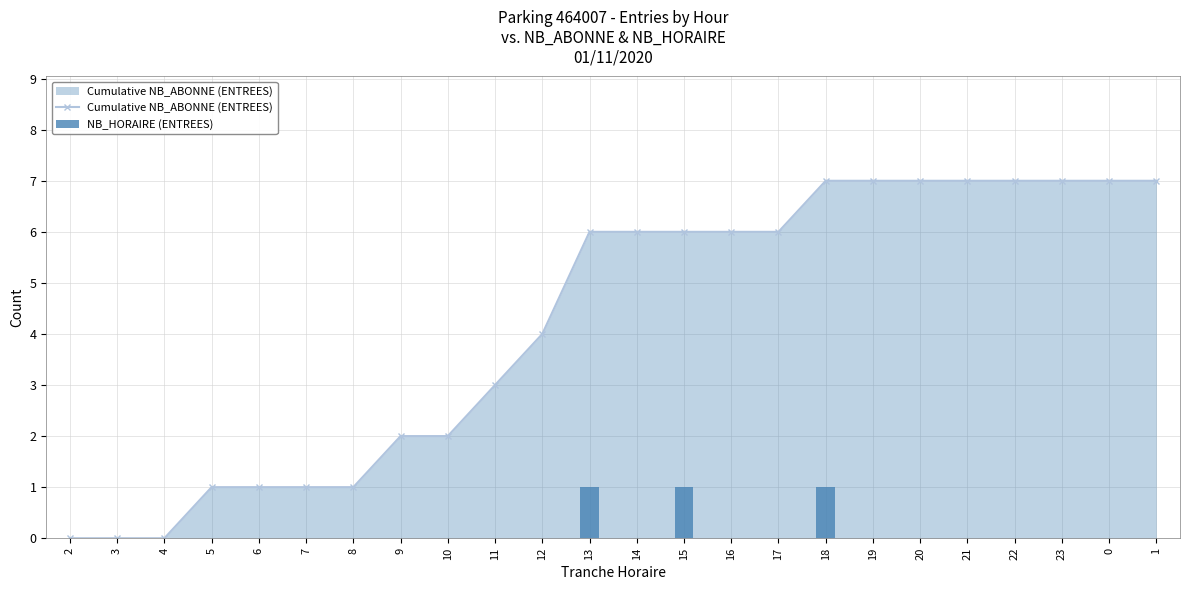

What is the label of the 19th bar from the left?

20